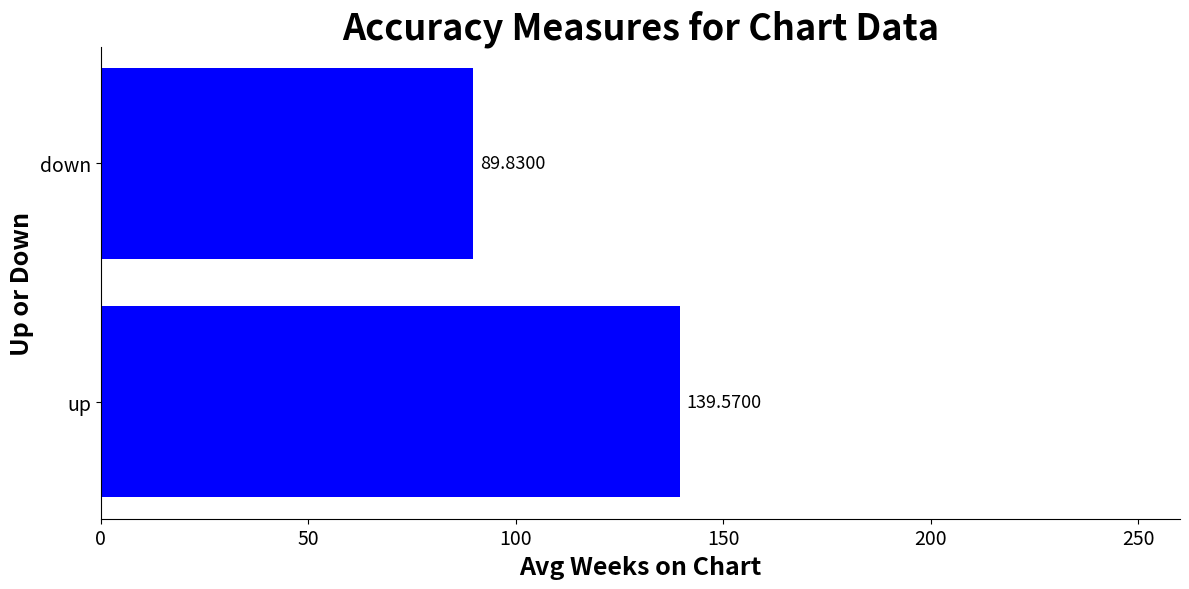

At which category does the chart reach its minimum across all series?

down